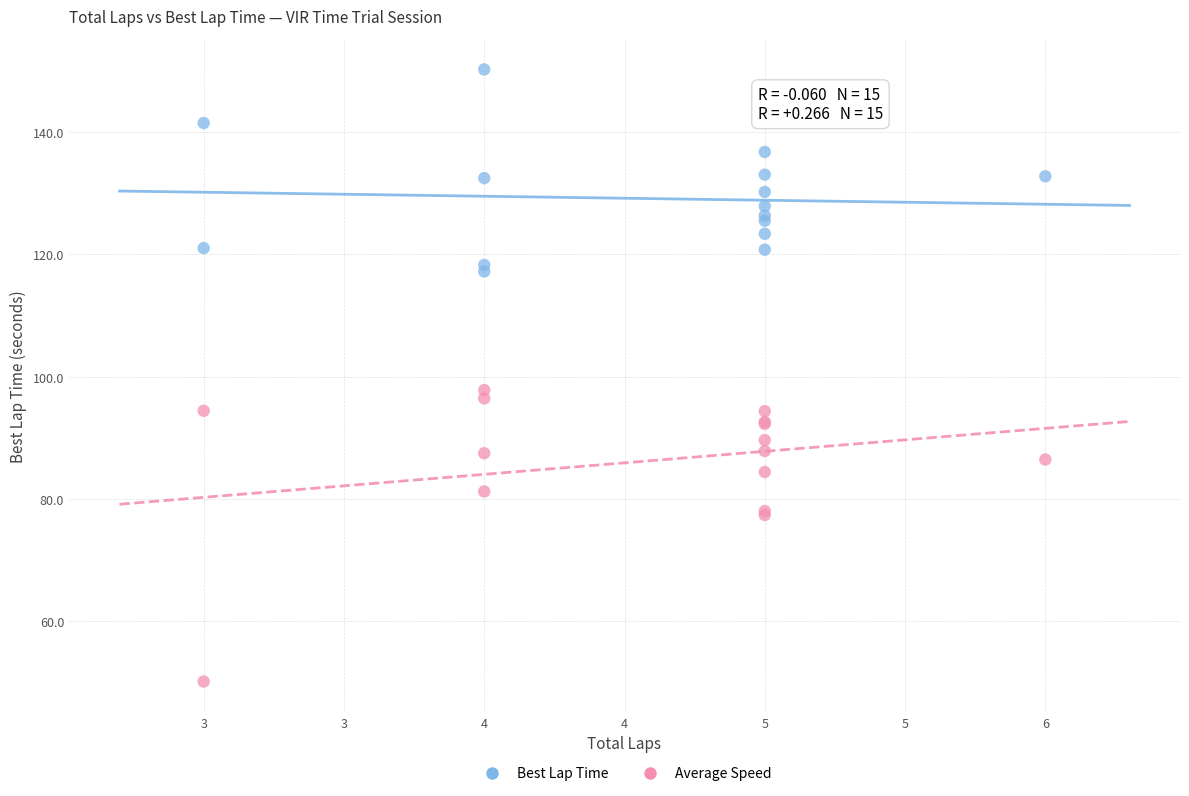

Across all series, what Y value is closest to 100?

97.8